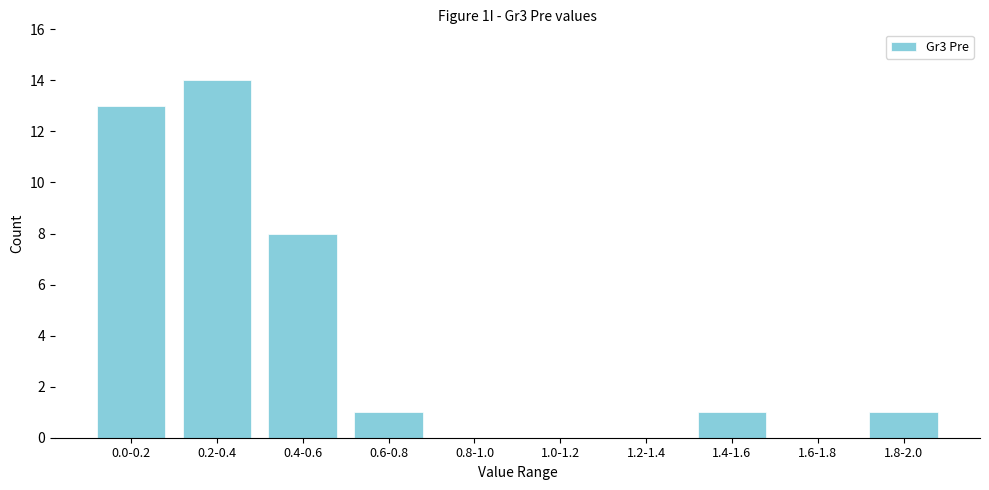

Reading left to right, list all the values displayed in this chart.

0.0-0.2=13	0.2-0.4=14	0.4-0.6=8	0.6-0.8=1	0.8-1.0=0	1.0-1.2=0	1.2-1.4=0	1.4-1.6=1	1.6-1.8=0	1.8-2.0=1